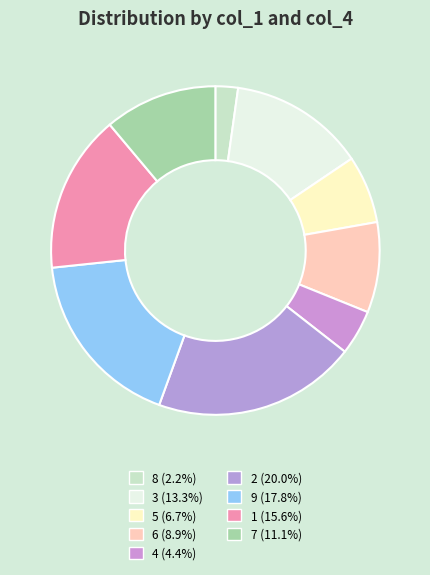

Rank the categories by value from lowest to highest.

8, 4, 5, 6, 7, 3, 1, 9, 2